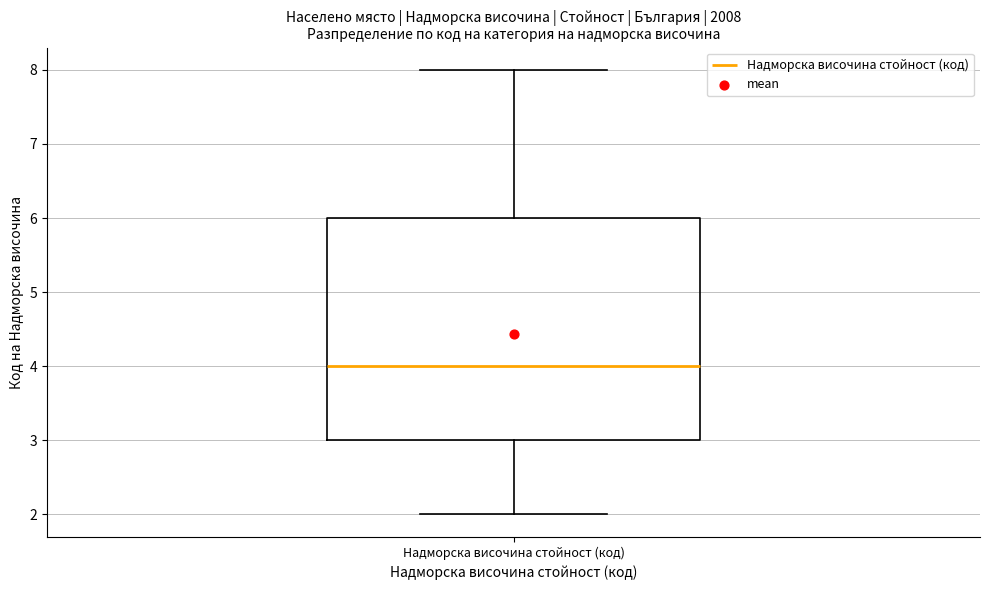

Where does the upper whisker of the box for Надморска височина стойност (код) end on the y-axis? The values are not printed on the chart, so give them approximately, as read against the axis.

8